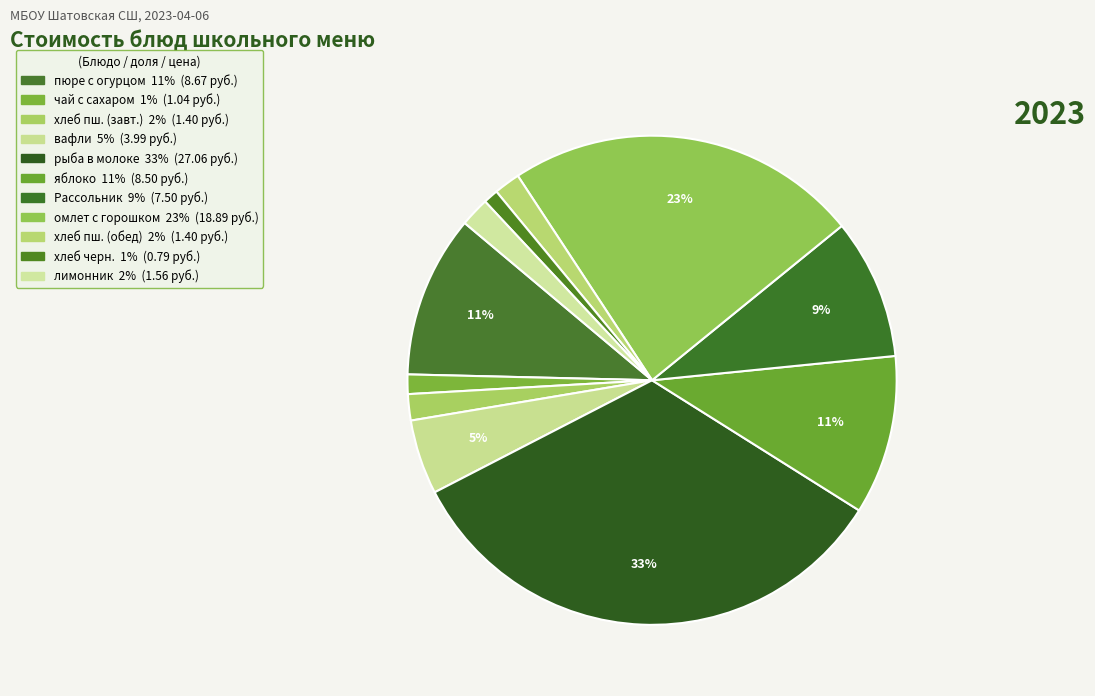

How many segments does this pie chart have?

11